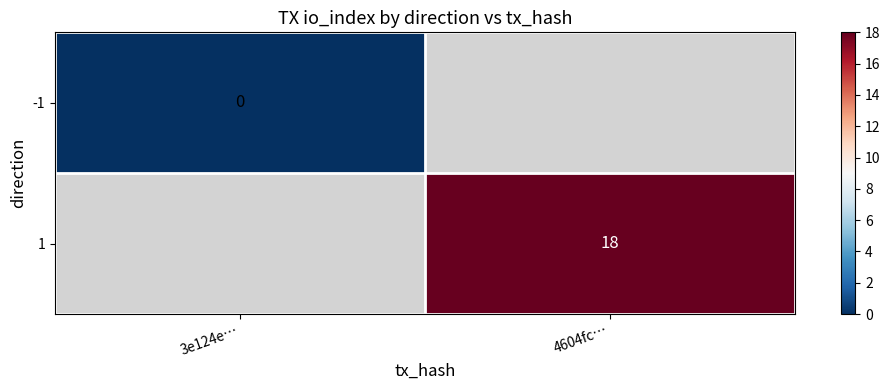

List the series in order of their overall mean, lowest first.

-1, 1